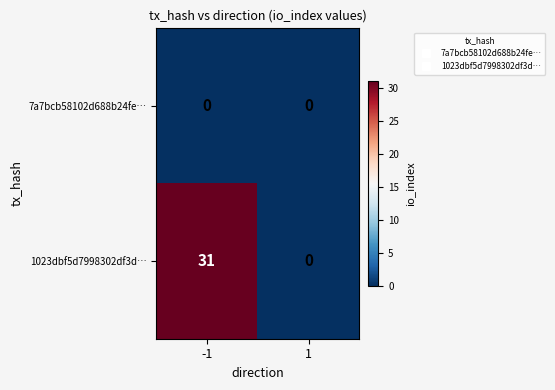

Reading right to left, transcribe all the data shown in this chart.

7a7bcb58102d688b24fe…: 1=0	-1=0
1023dbf5d7998302df3d…: 1=0	-1=31